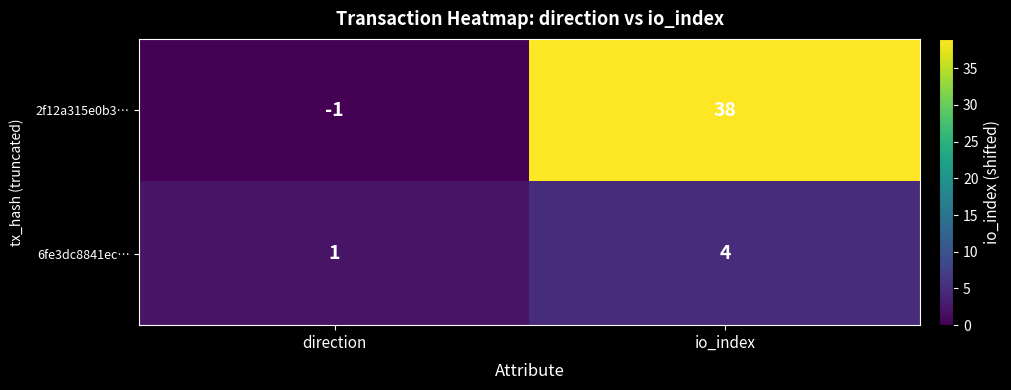

What is the difference between the highest and lowest values at io_index?

34